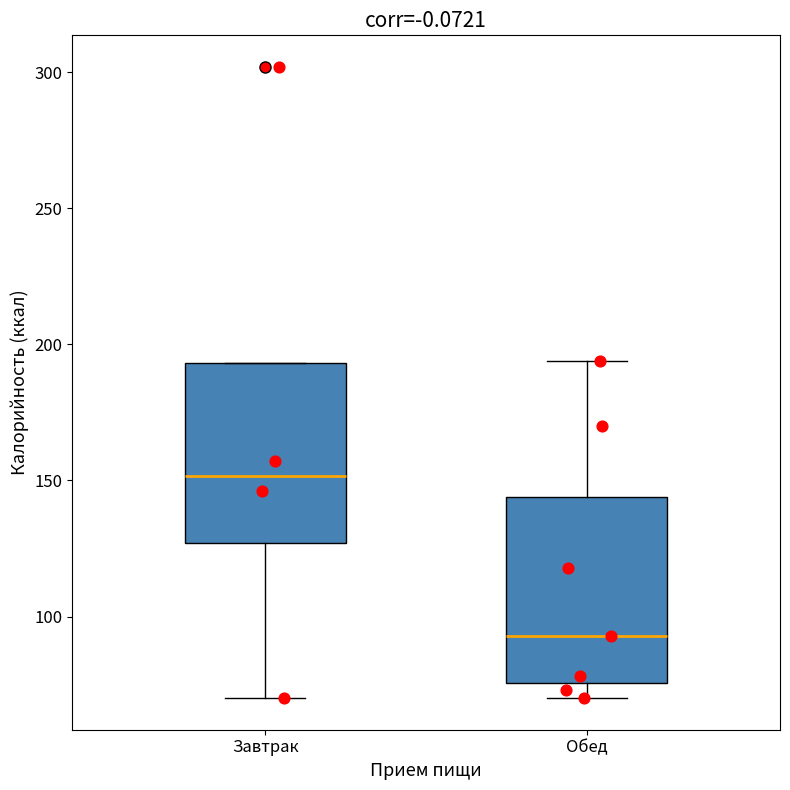

Reading left to right, read every box against the y-axis: the position of its median line, the range the box covers, and the ends of its whiskers. The values are not printed on the chart, so give them approximately, as read against the axis.

Завтрак: median 150, box 125 to 195, whiskers 70 to 195
Обед: median 95, box 75 to 145, whiskers 70 to 195